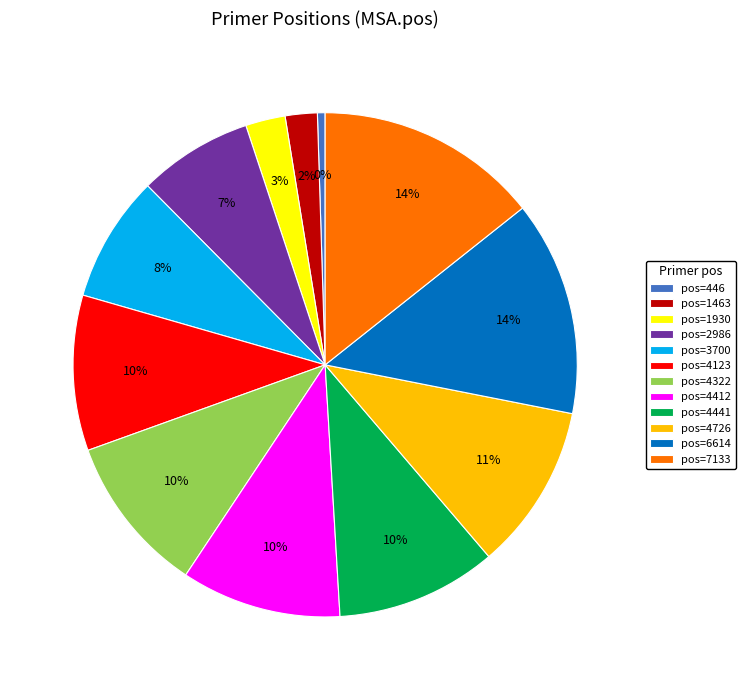

Do pos=3700 and pos=1930 together represent more than half of the pie?

No